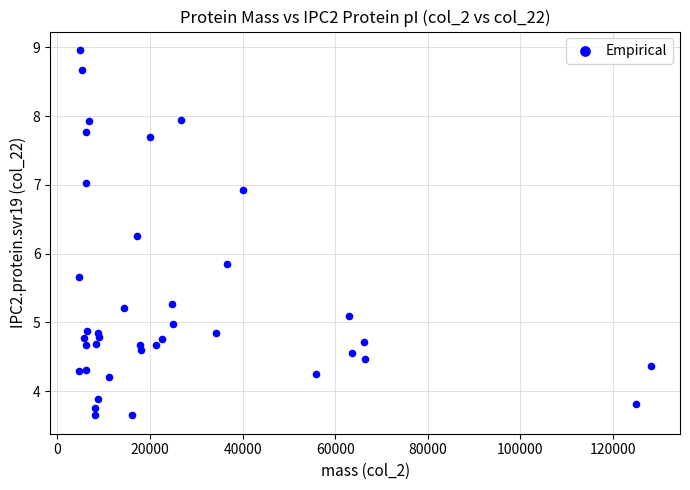

What Y value in the scatter plot is closest to 6?

5.9